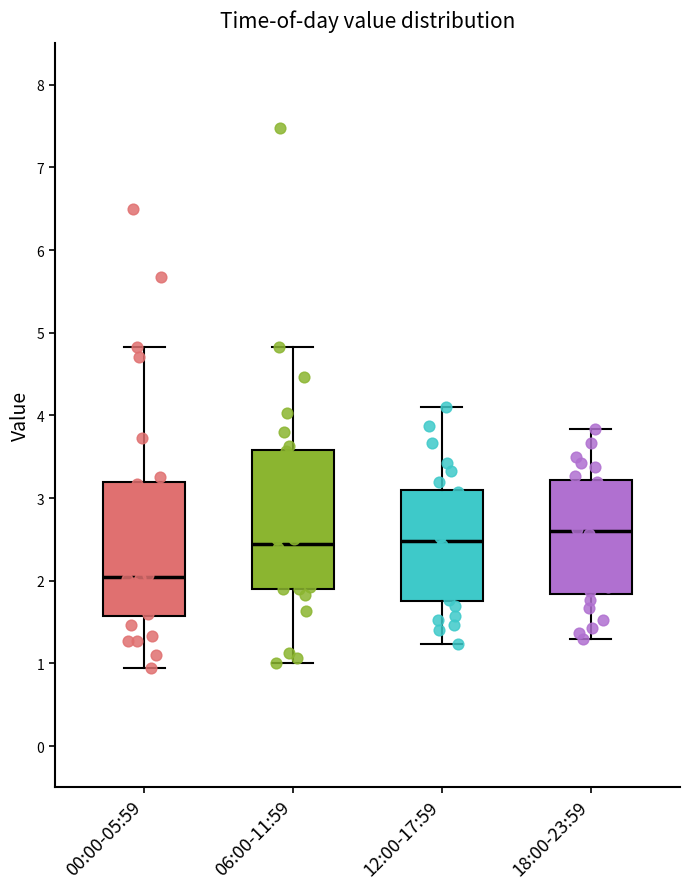

Which box's median line is the highest?

18:00-23:59